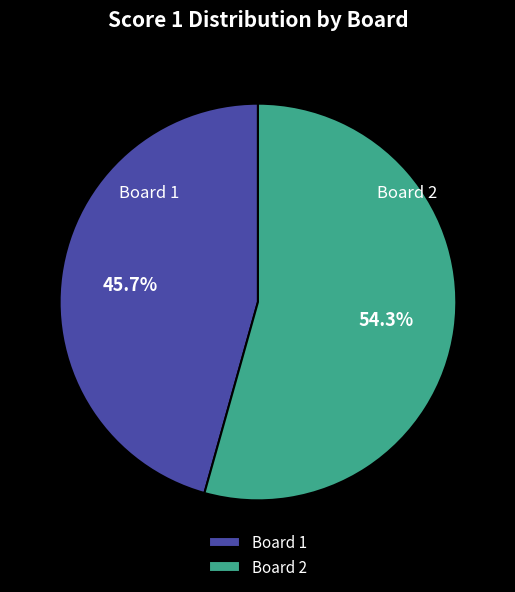

Between Board 1 and Board 2, which is larger?

Board 2